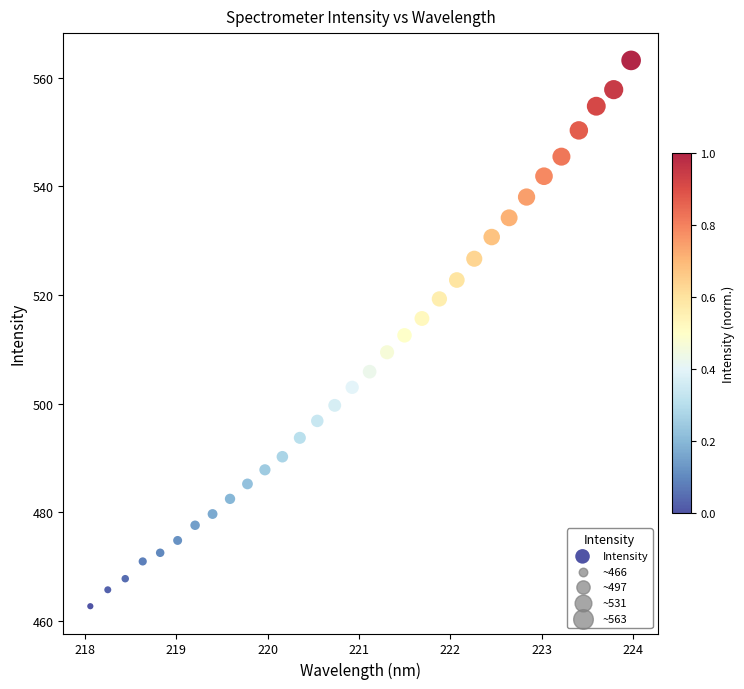

What is the range of Y values (max minus min)?

100.5